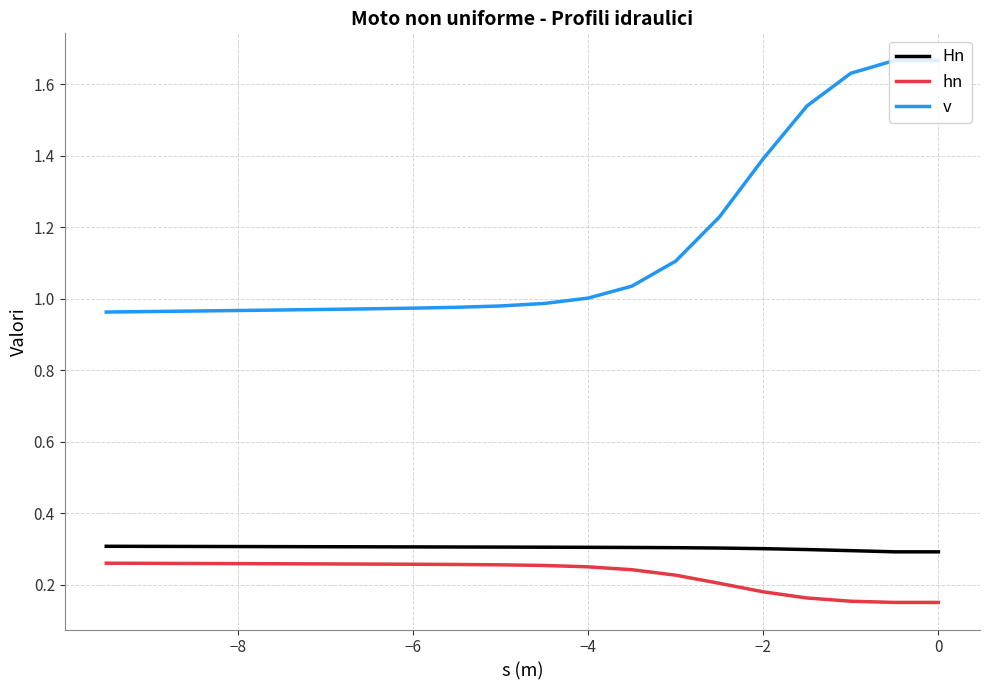

What is the approximate value of Hn at −4?

0.3